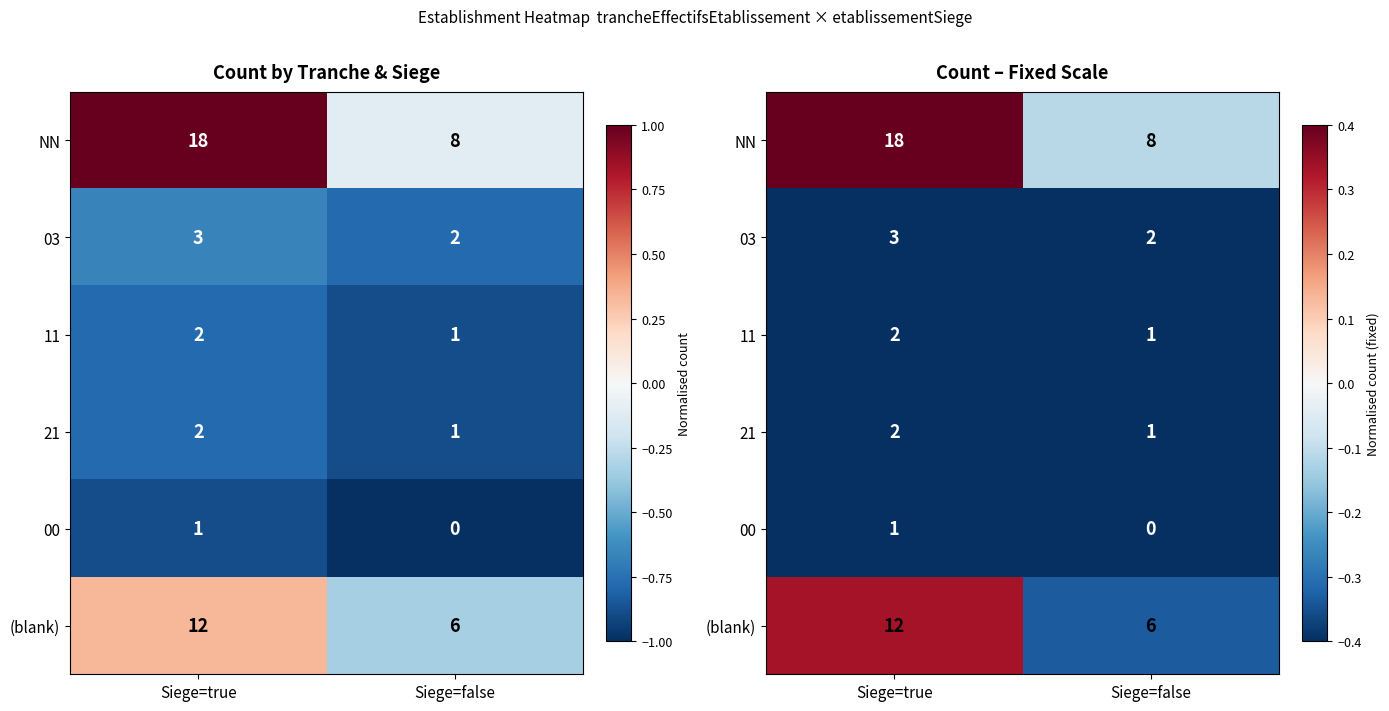

How many distinct data groups are displayed?

6